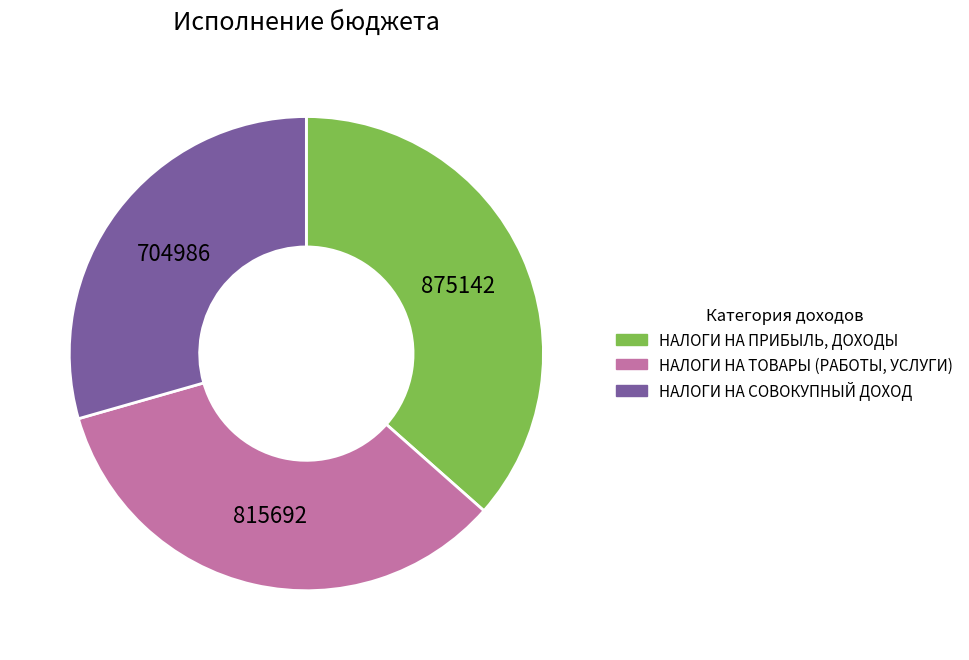

Is there any slice that represents more than half of the pie?

No